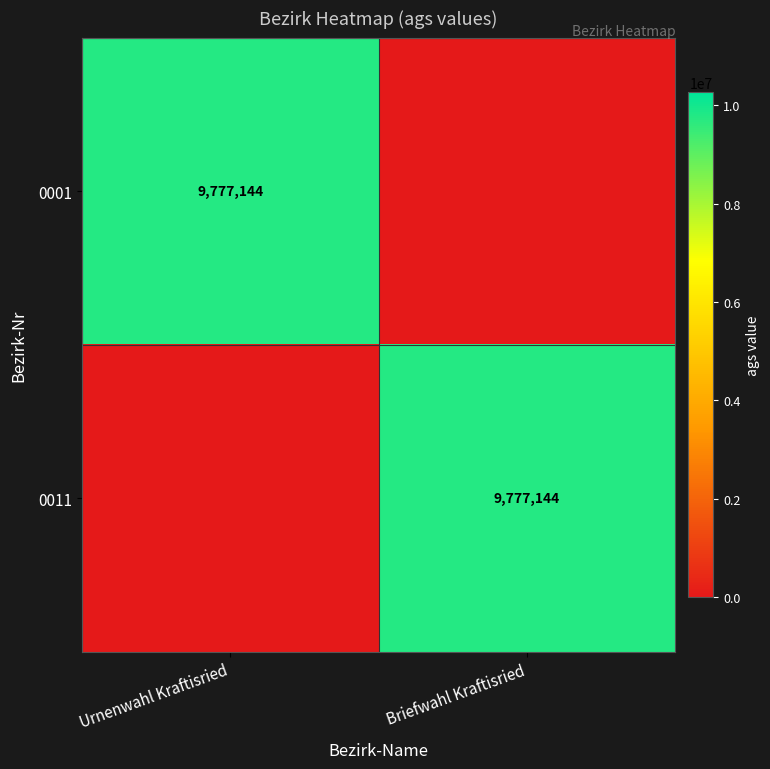

Is it true that 0011 equals 6574080 at Briefwahl Kraftisried?

False